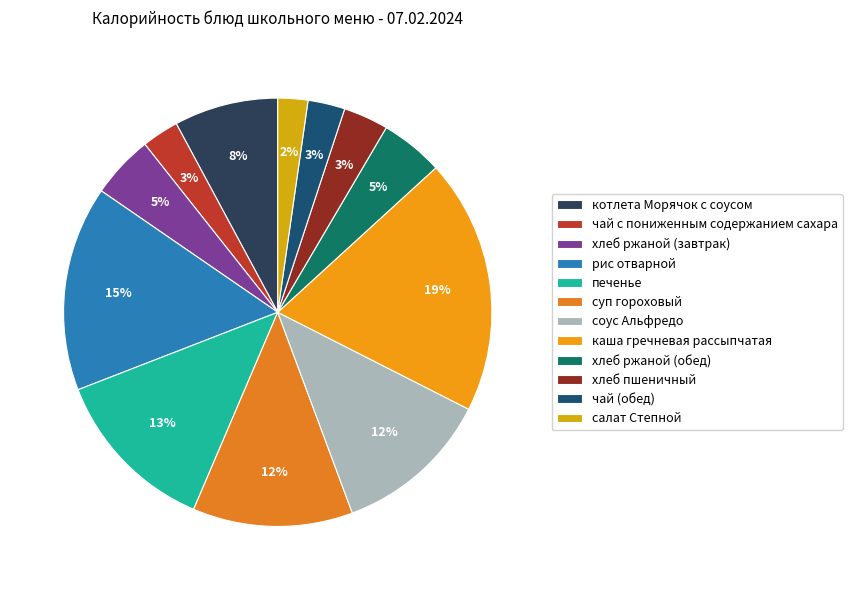

Count the number of slices in the pie.

12